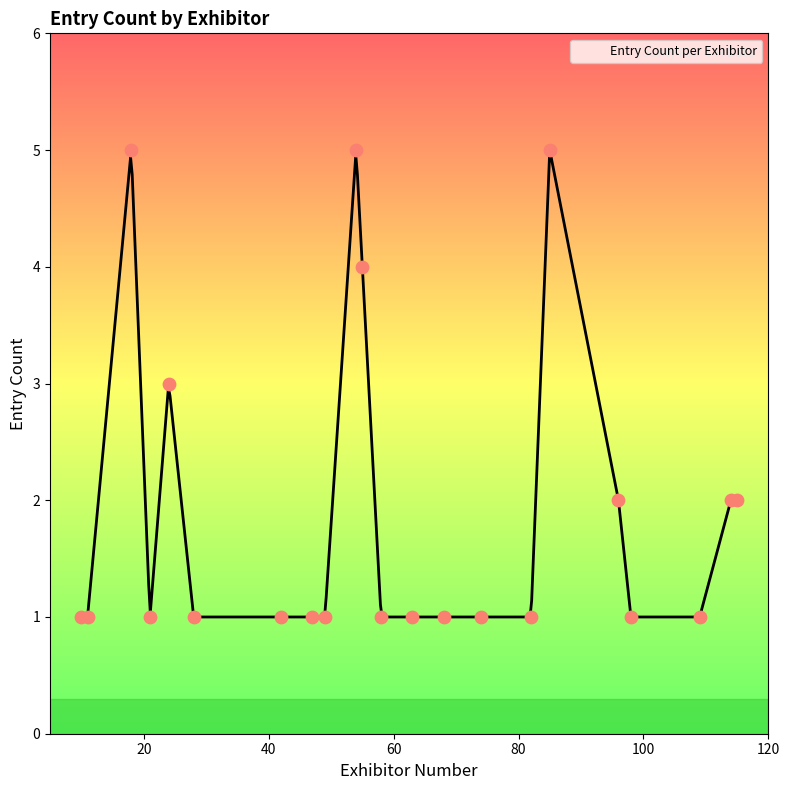

What is the highest value of the Entry Count per Exhibitor series?

5.0